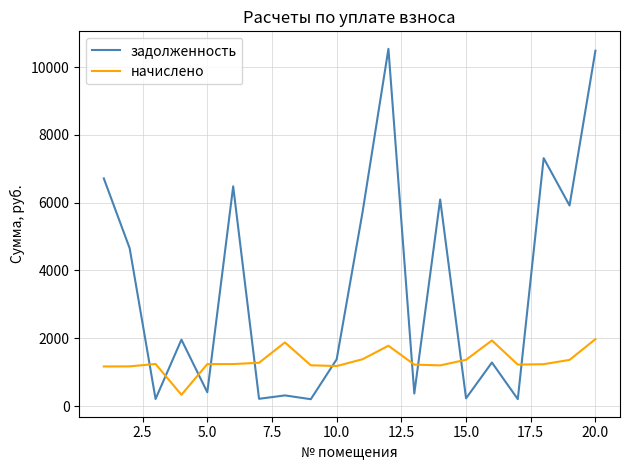

Which series ends up on top after the final intersection of задолженность and начислено?

задолженность